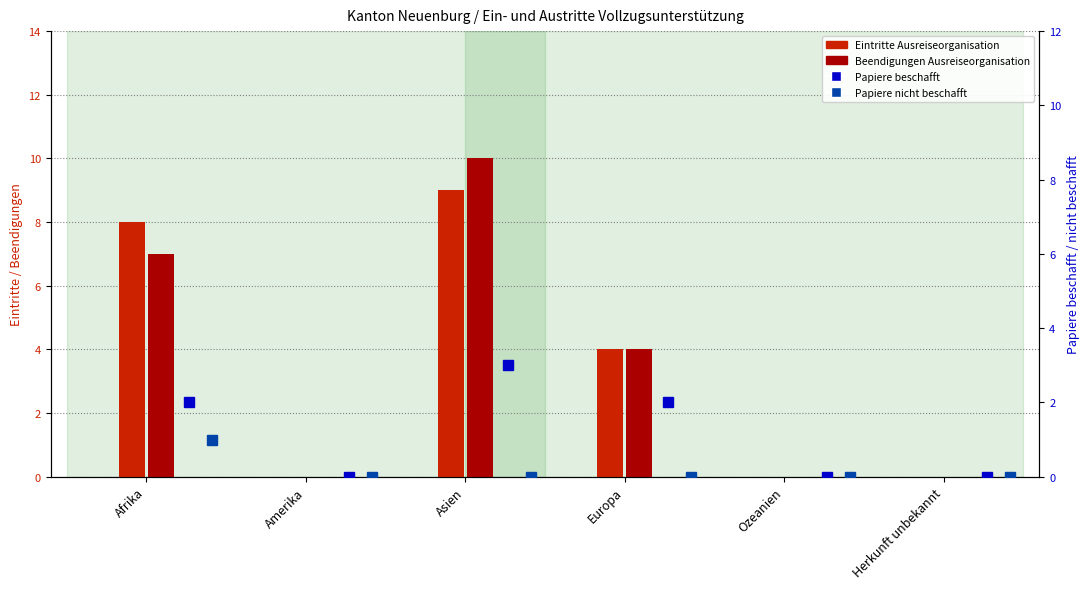

Reading left to right, list all the values displayed in this chart.

Eintritte Ausreiseorganisation: 8	0	9	4	0	0
Beendigungen Ausreiseorganisation: 7	0	10	4	0	0
Papiere beschafft: 2	0	3	2	0	0
Papiere nicht beschafft: 1	0	0	0	0	0